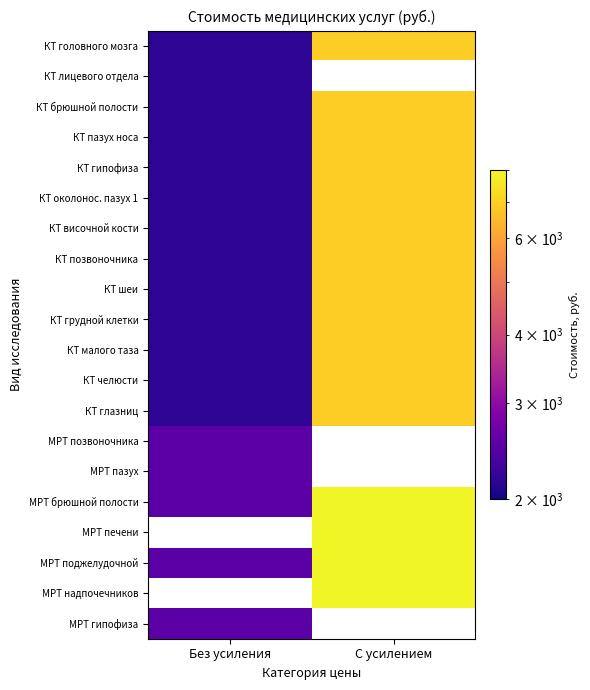

At which label does МРТ пазух reach its minimum?

Без усиления